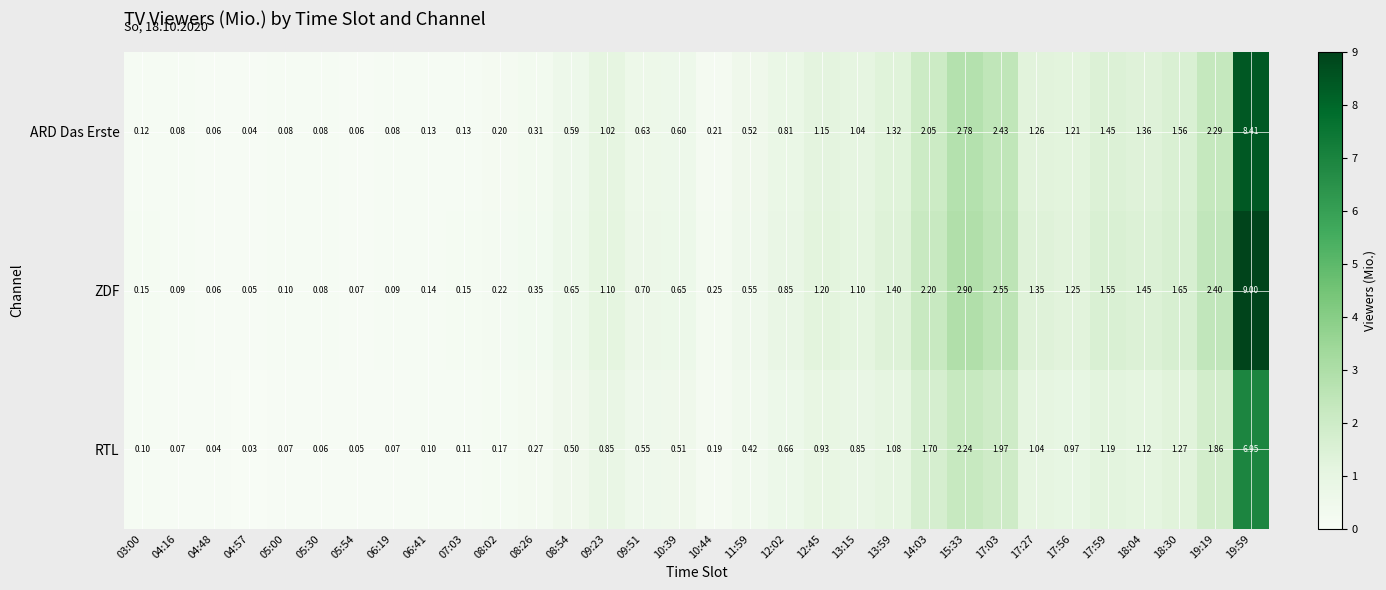

Rank the series at 09:51 from highest to lowest value.

ZDF, ARD Das Erste, RTL